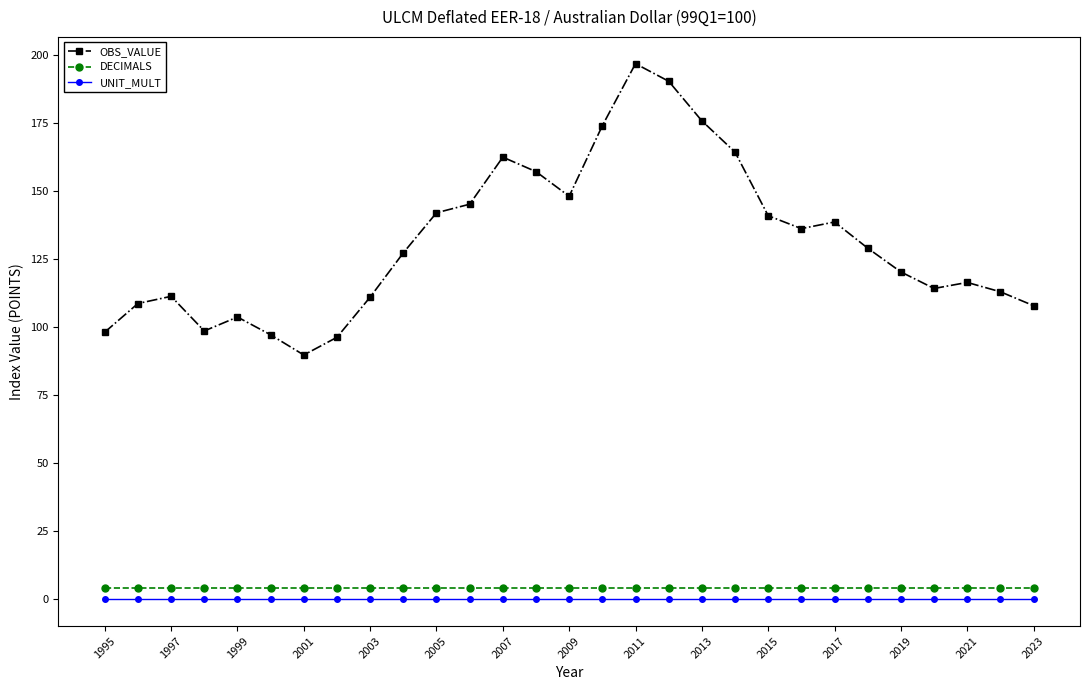

Which series has the largest total across all categories?

OBS_VALUE